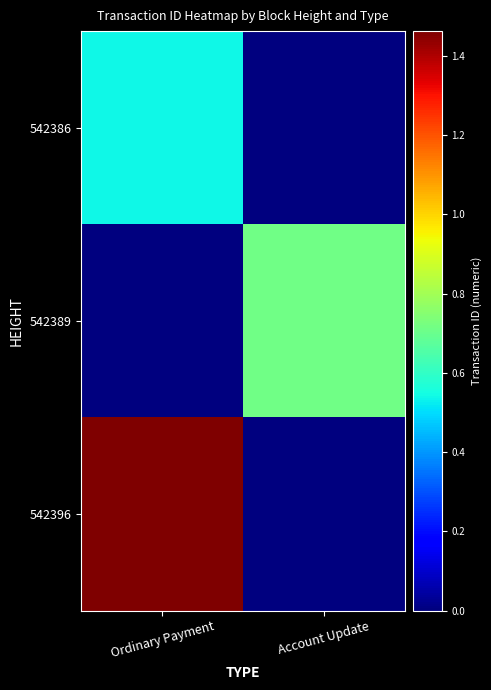

Reading left to right, list all the values displayed in this chart.

542386: Ordinary Payment=5381073567179922432	Account Update=0
542389: Ordinary Payment=0	Account Update=7140085461080699904
542396: Ordinary Payment=14626259893566222336	Account Update=0